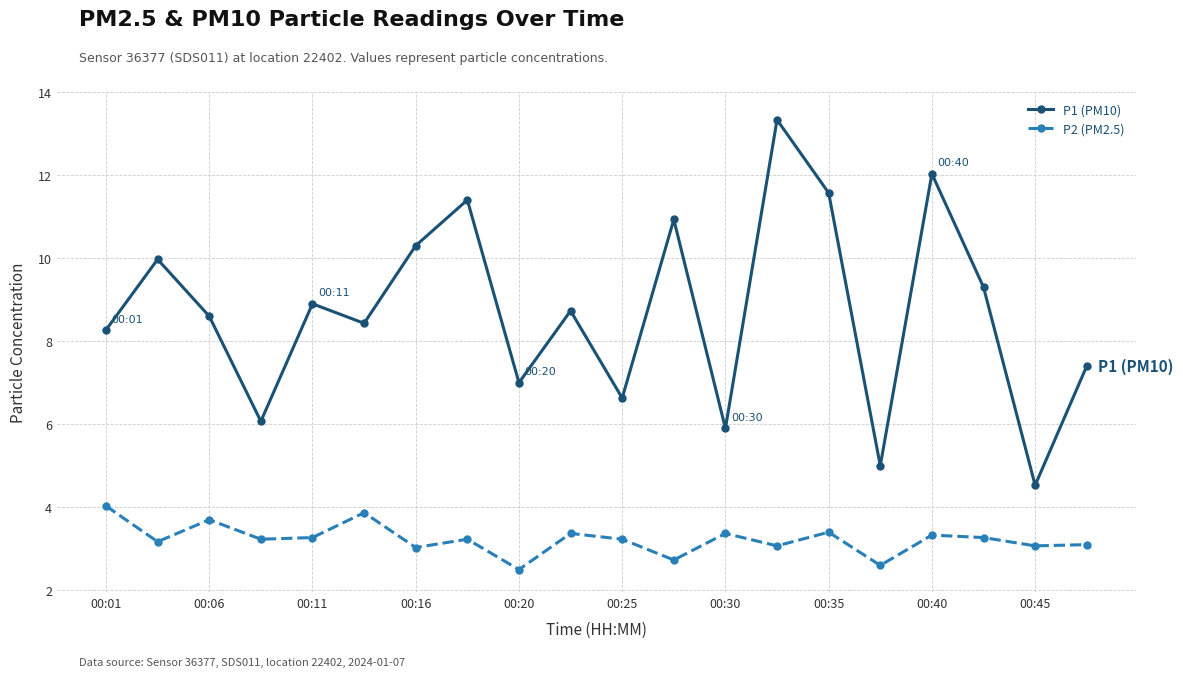

True or false: P2 (PM2.5) has more than 1 interior local peaks.

True